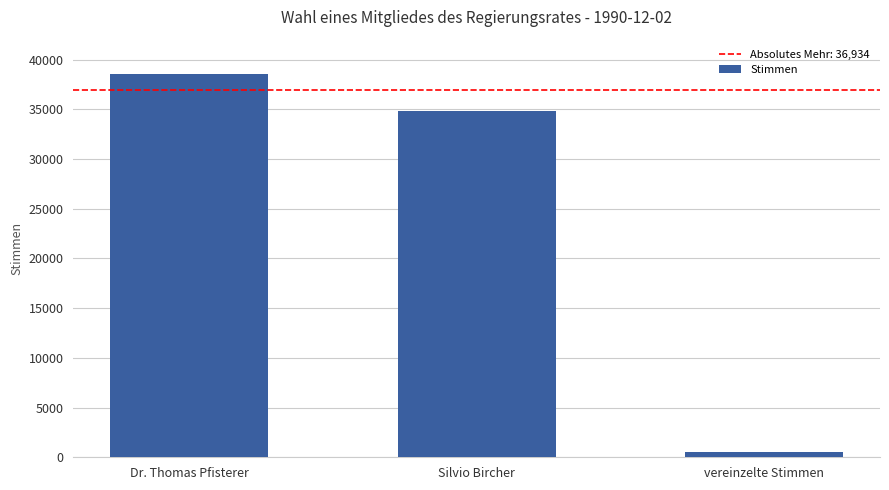

Rank the categories by value from lowest to highest.

vereinzelte Stimmen, Silvio Bircher, Dr. Thomas Pfisterer